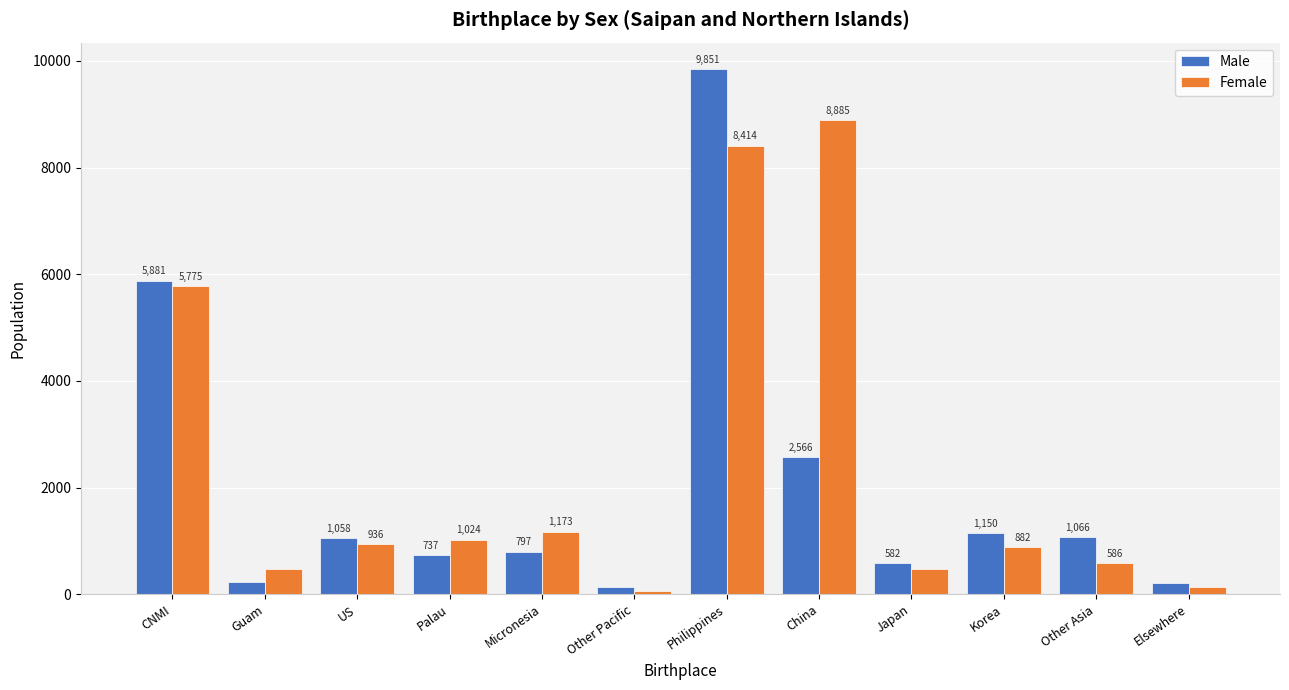

How many categories are shown in the chart?

12